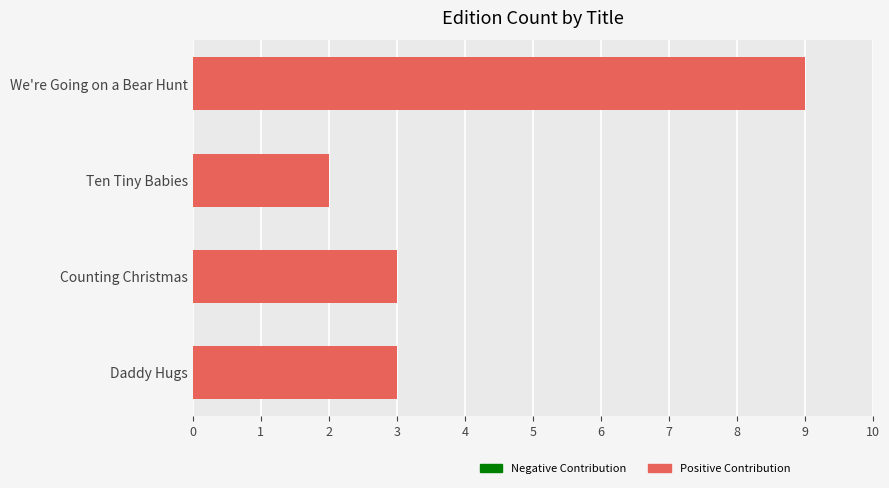

Which category has the highest value across all series?

We're Going on a Bear Hunt